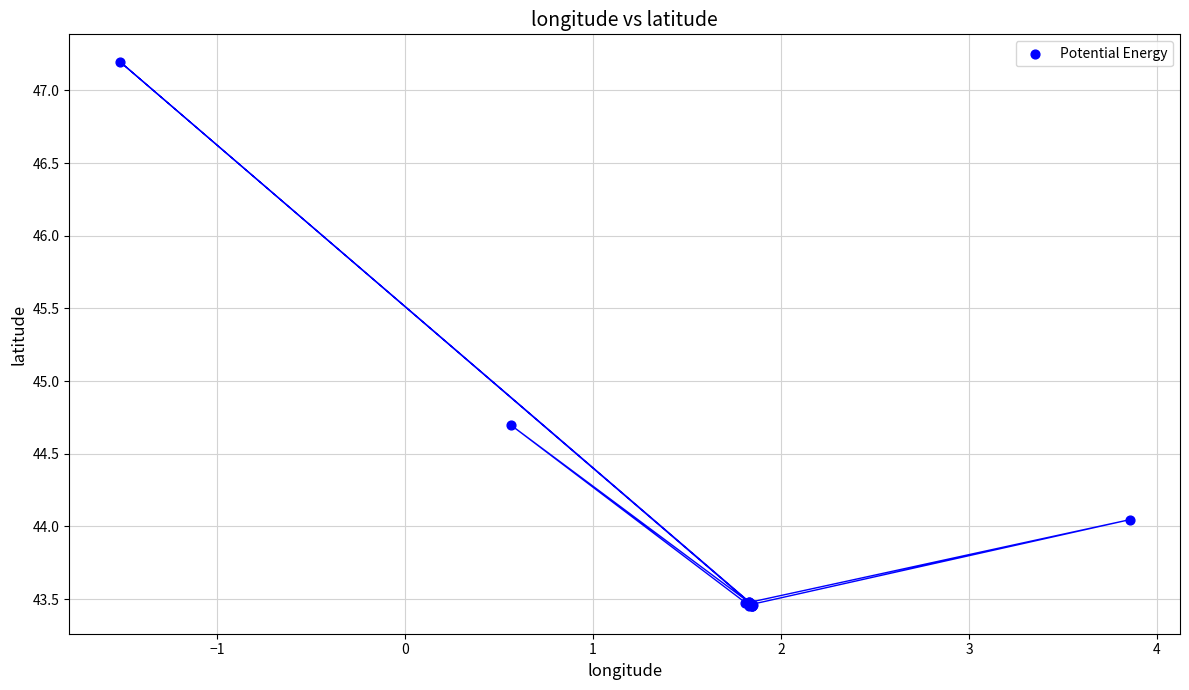

What Y value in the scatter plot is closest to 45?

44.7